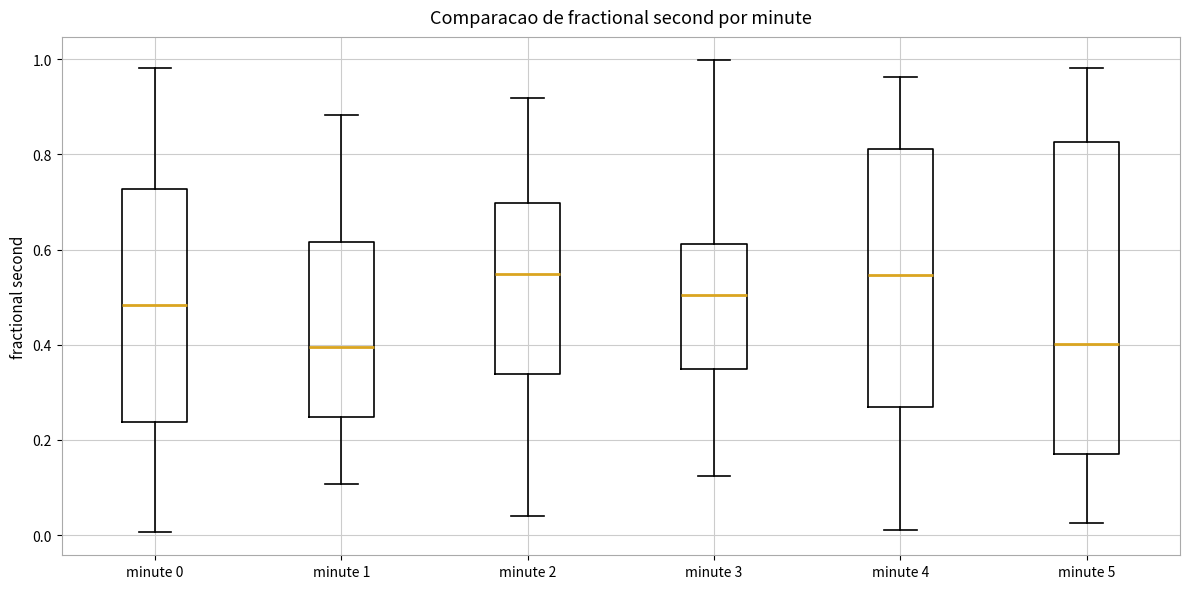

Reading left to right, transcribe this box plot: for each box, give where its median line is, the range the box spans, and where its two whiskers end, as read against the y-axis. The values are not printed on the chart, so give them approximately, as read against the axis.

minute 0: median 0.48, box 0.24 to 0.72, whiskers 0.00 to 0.98
minute 1: median 0.40, box 0.24 to 0.62, whiskers 0.10 to 0.88
minute 2: median 0.54, box 0.34 to 0.70, whiskers 0.04 to 0.92
minute 3: median 0.50, box 0.34 to 0.62, whiskers 0.12 to 1.00
minute 4: median 0.54, box 0.26 to 0.82, whiskers 0.02 to 0.96
minute 5: median 0.40, box 0.16 to 0.82, whiskers 0.02 to 0.98